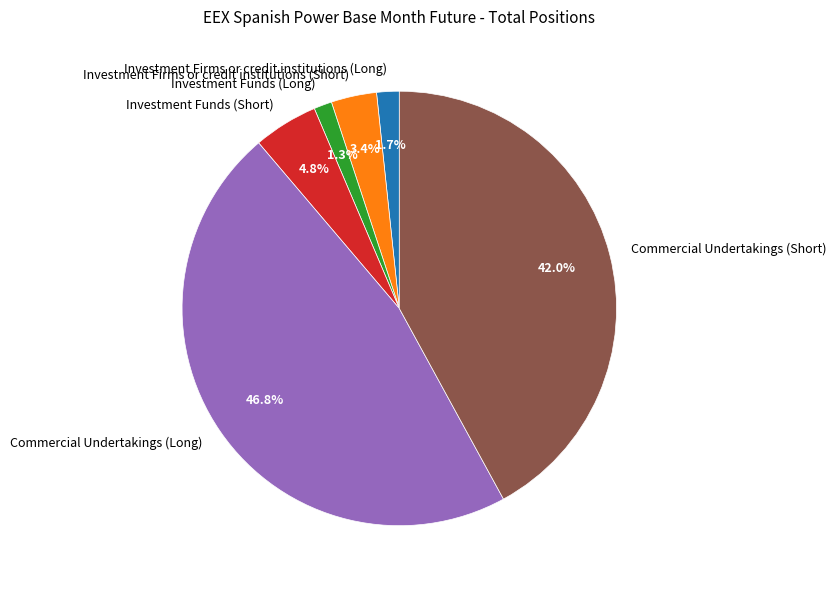

What is the total percentage of Investment Funds (Long) and Investment Firms or credit institutions (Long)?

3.0%